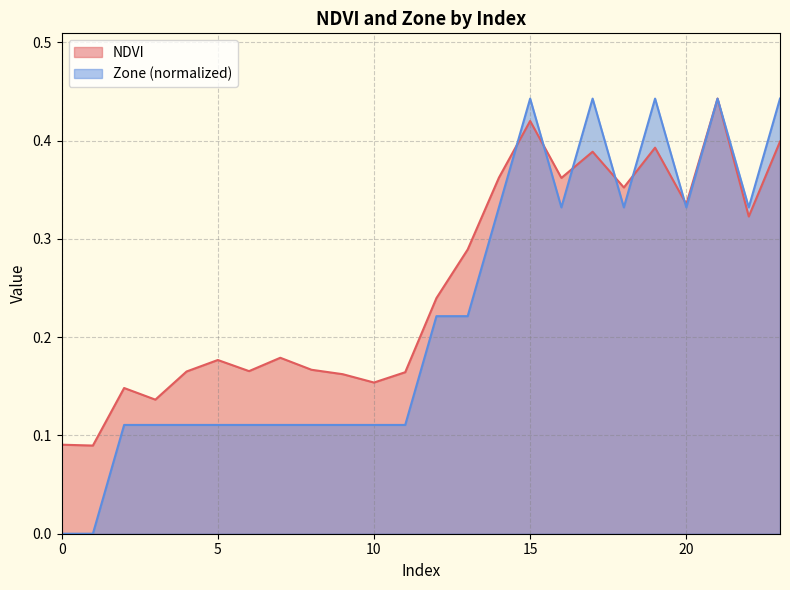

How many lines are shown in the chart?

2